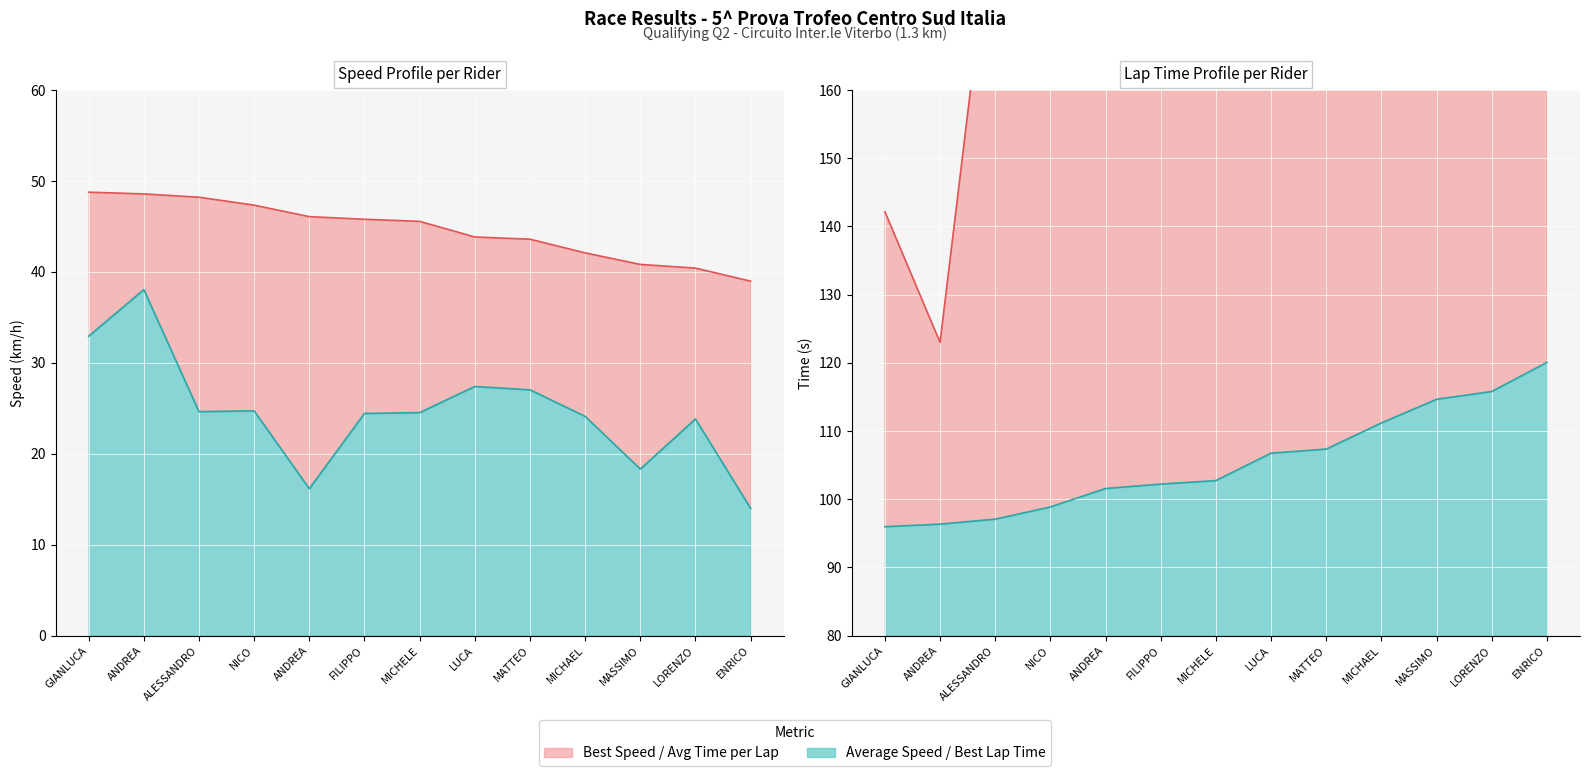

Reading left to right, what are all the values shown in this chart?

Best Lap time: 96.0	96.3	97.1	98.9	101.6	102.2	102.7	106.7	107.3	111.2	114.6	115.8	120.1
Best Speed: 48.8	48.6	48.2	47.3	46.1	45.8	45.6	43.8	43.6	42.1	40.8	40.4	39.0
Average Speed: 32.9	38.1	24.6	24.7	16.1	24.4	24.5	27.4	27.0	24.1	18.3	23.8	14.0